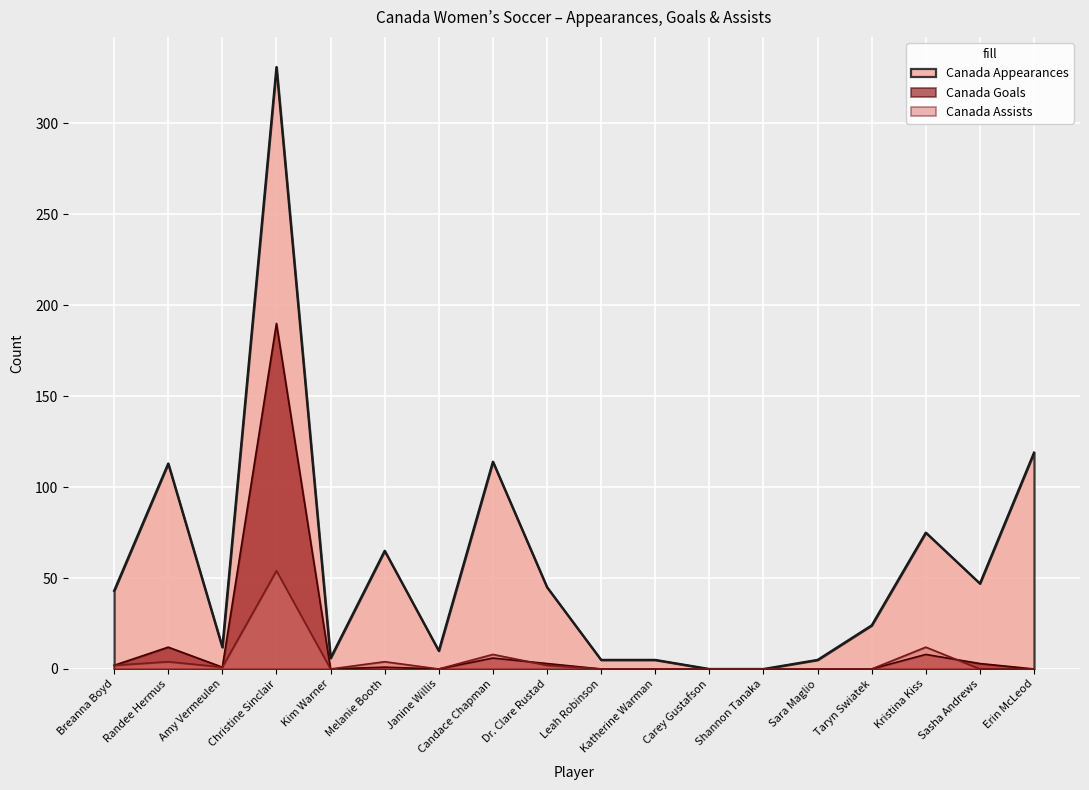

Where is Canada Assists nearest to the value 27?

Kristina Kiss